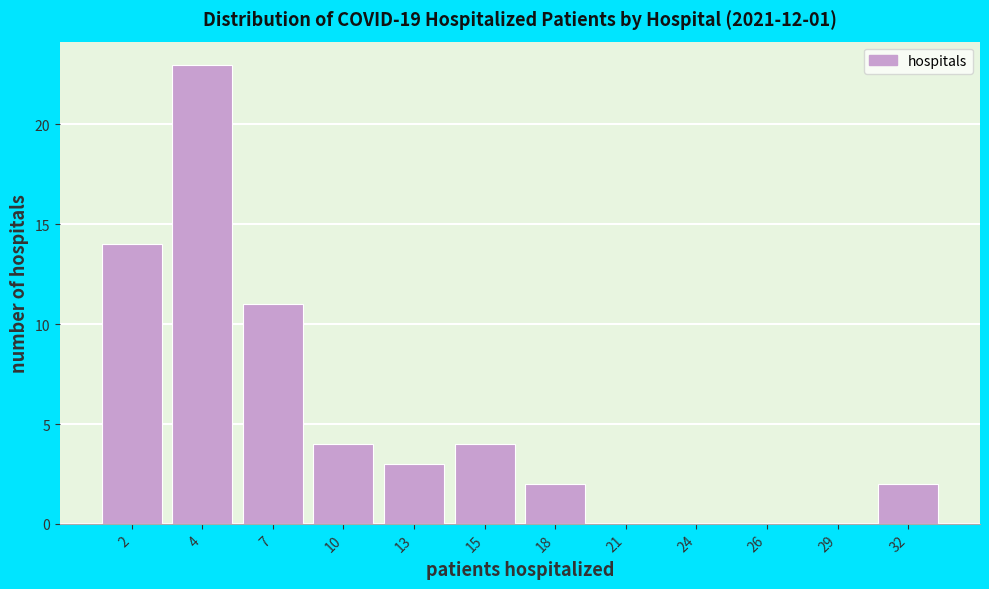

Reading right to left, what are all the values shown in this chart?

32=2	29=0	26=0	24=0	21=0	18=2	15=4	13=3	10=4	7=11	4=23	2=14